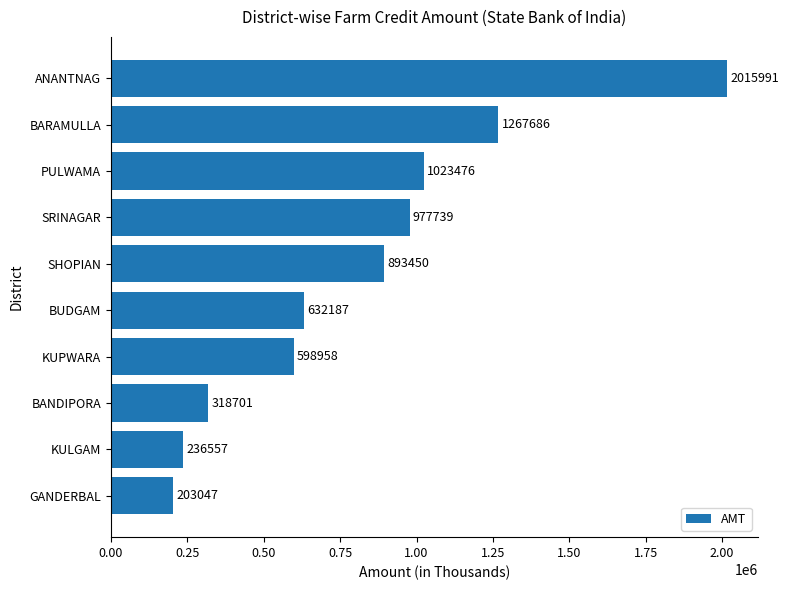

Does the chart contain stacked bars?

No